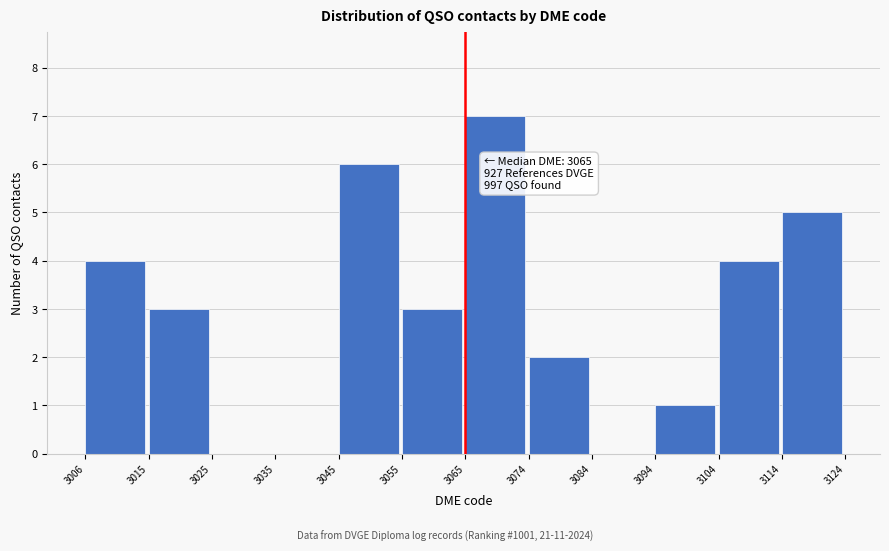

Over which range of the x-axis is the bar tallest?

3065 to 3074